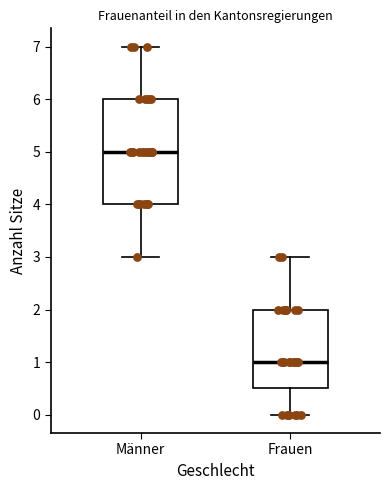

Reading left to right, read every box against the y-axis: the position of its median line, the range the box covers, and the ends of its whiskers. The values are not printed on the chart, so give them approximately, as read against the axis.

Männer: median 5.0, box 4.0 to 6.0, whiskers 3.0 to 7.0
Frauen: median 1.0, box 0.5 to 2.0, whiskers 0.0 to 3.0